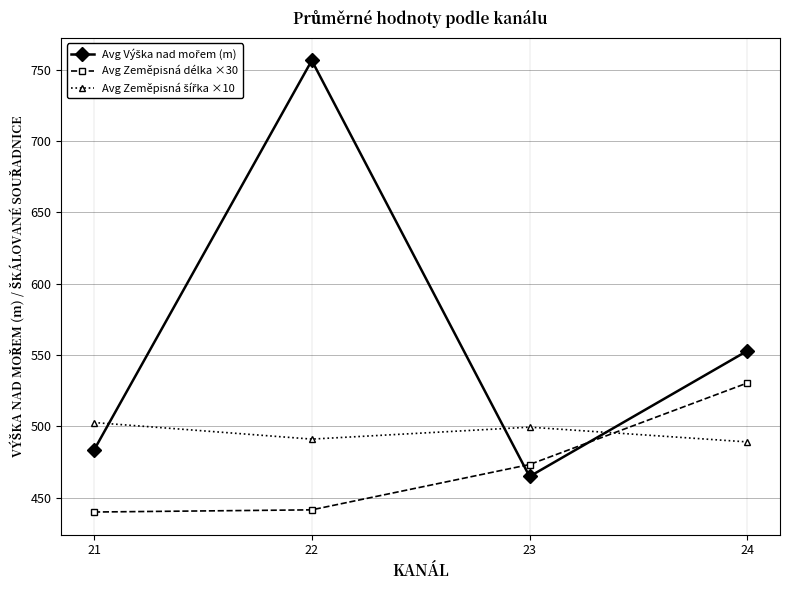

True or false: Avg Zeměpisná délka ×30 has more than 0 interior local peaks.

False